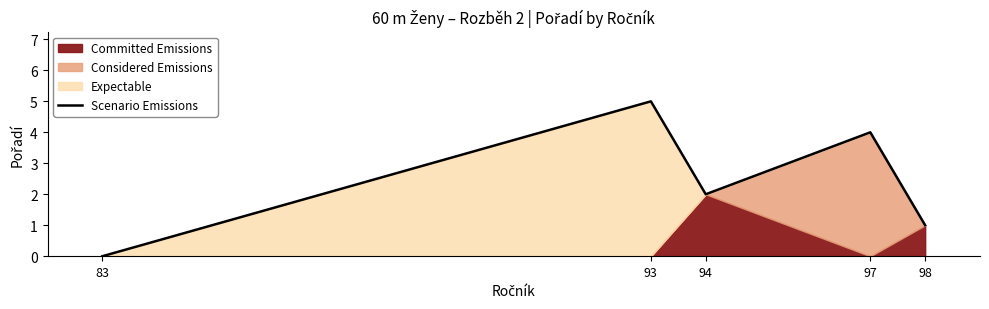

Rank the categories by value from highest to lowest.

93, 97, 94, 98, 83